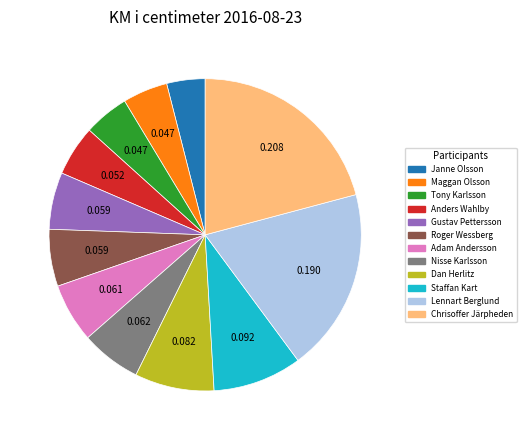

Which has a higher value, Anders Wahlby or Janne Olsson?

Anders Wahlby